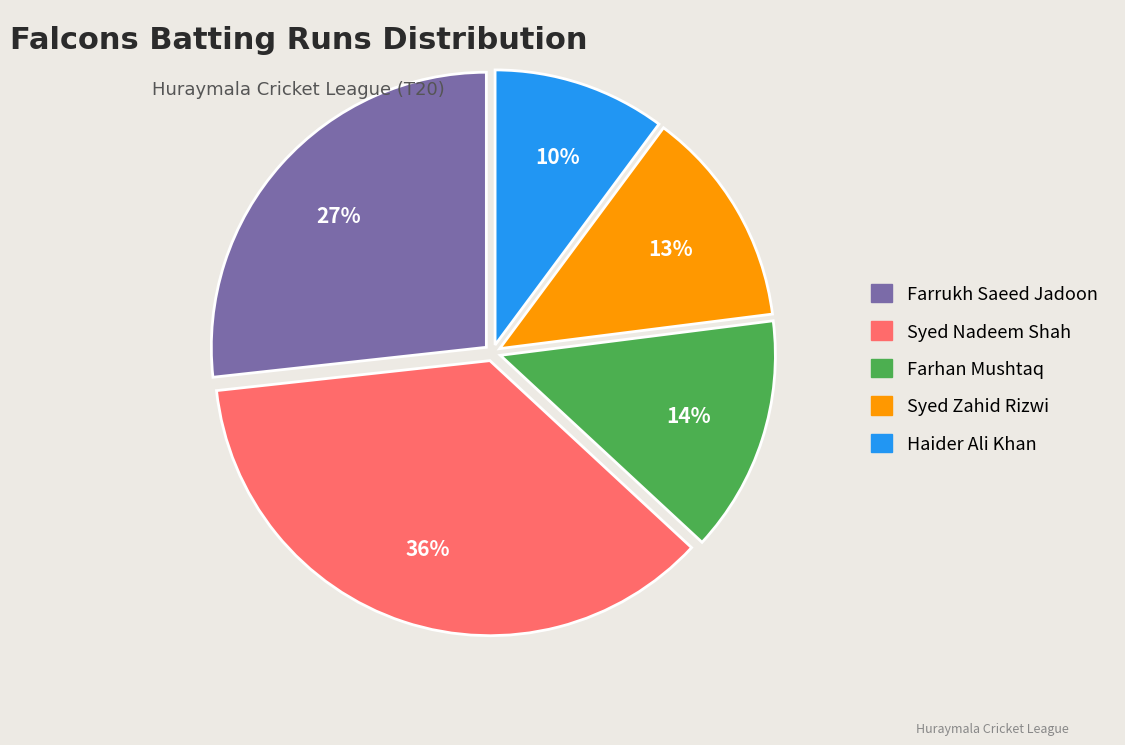

What is the ratio of the value at Syed Zahid Rizwi to the value at Farrukh Saeed Jadoon?

0.5